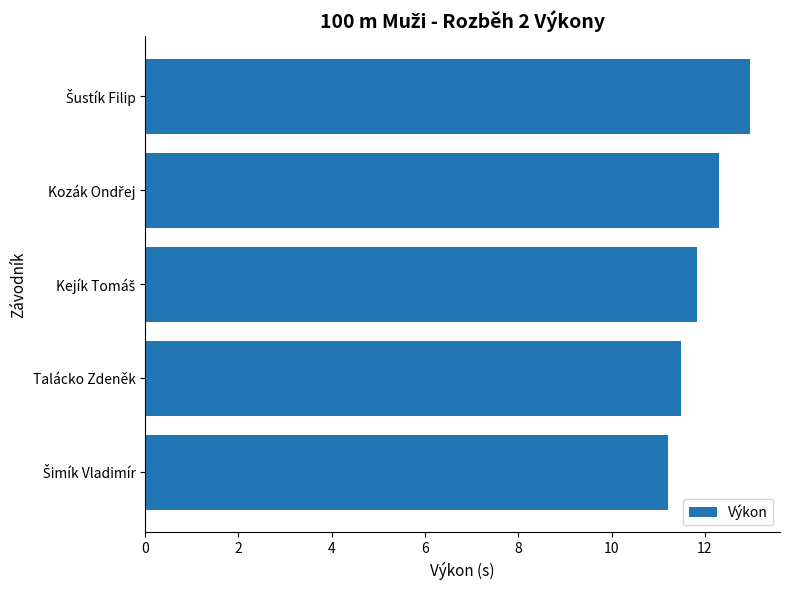

What is the greatest value displayed?

13.0